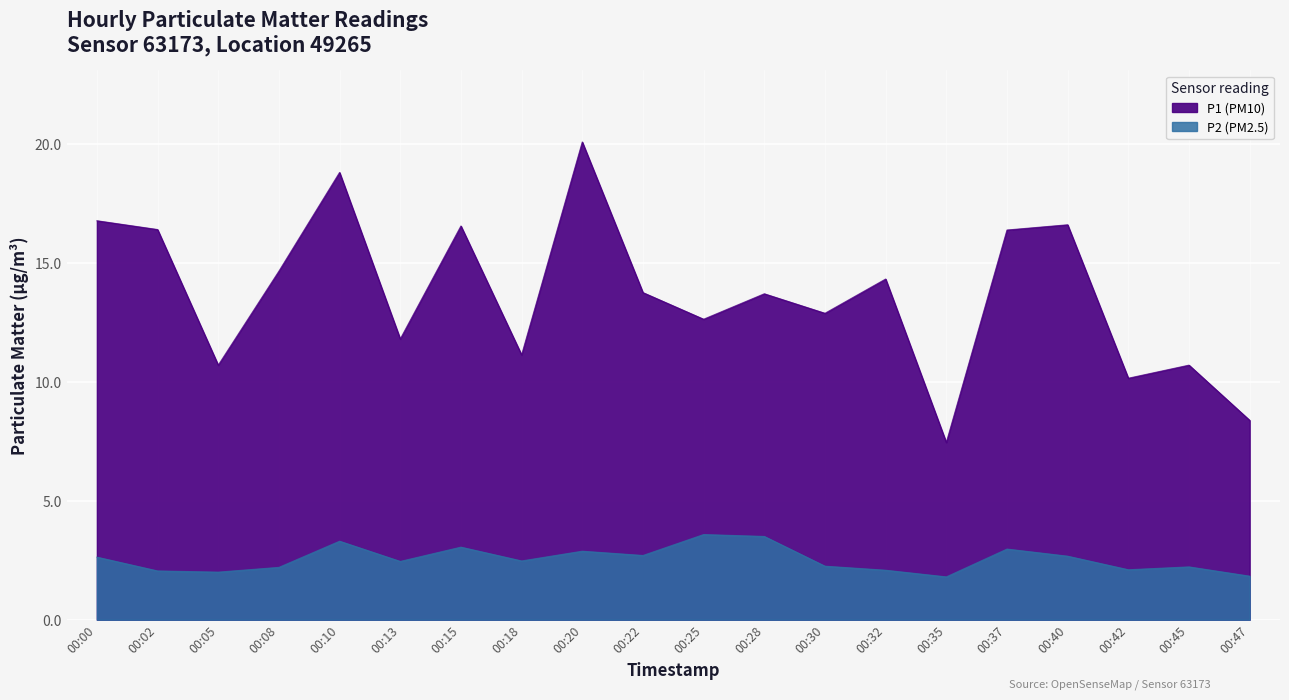

Rank the series by their maximum value, from lowest to highest.

P2 (PM2.5), P1 (PM10)